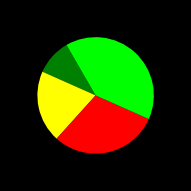

Is there any slice that represents more than half of the pie?

No